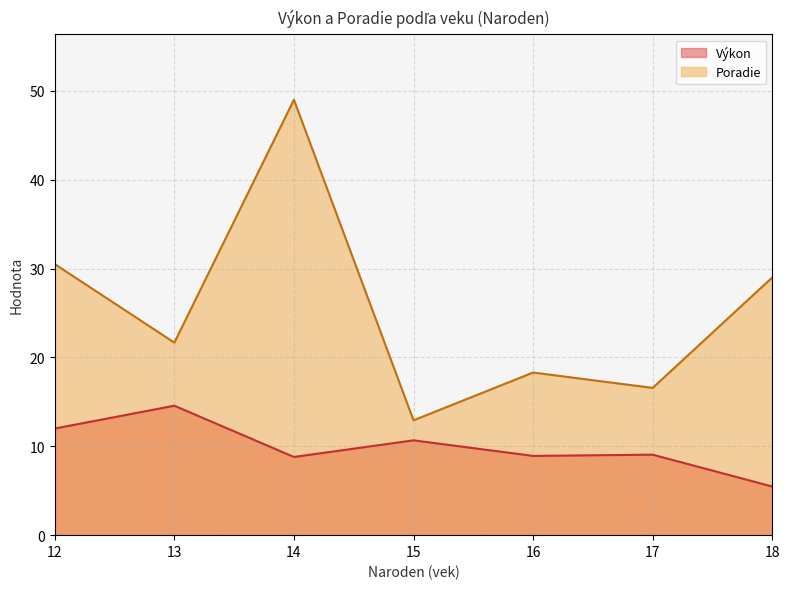

At 17, list the series in order from smallest to largest.

Výkon, Poradie